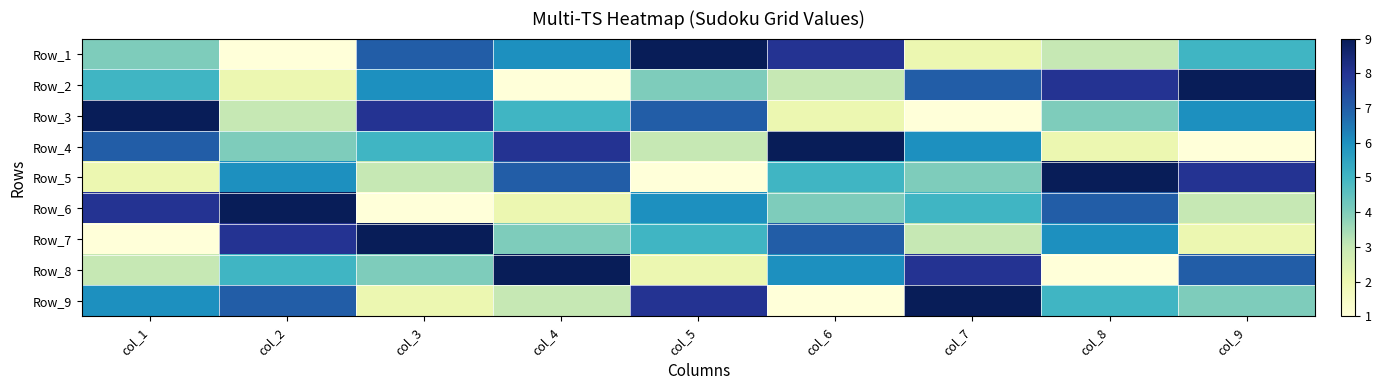

Reading left to right, what are all the values shown in this chart?

Row_1: col_1=4	col_2=1	col_3=7	col_4=6	col_5=9	col_6=8	col_7=2	col_8=3	col_9=5
Row_2: col_1=5	col_2=2	col_3=6	col_4=1	col_5=4	col_6=3	col_7=7	col_8=8	col_9=9
Row_3: col_1=9	col_2=3	col_3=8	col_4=5	col_5=7	col_6=2	col_7=1	col_8=4	col_9=6
Row_4: col_1=7	col_2=4	col_3=5	col_4=8	col_5=3	col_6=9	col_7=6	col_8=2	col_9=1
Row_5: col_1=2	col_2=6	col_3=3	col_4=7	col_5=1	col_6=5	col_7=4	col_8=9	col_9=8
Row_6: col_1=8	col_2=9	col_3=1	col_4=2	col_5=6	col_6=4	col_7=5	col_8=7	col_9=3
Row_7: col_1=1	col_2=8	col_3=9	col_4=4	col_5=5	col_6=7	col_7=3	col_8=6	col_9=2
Row_8: col_1=3	col_2=5	col_3=4	col_4=9	col_5=2	col_6=6	col_7=8	col_8=1	col_9=7
Row_9: col_1=6	col_2=7	col_3=2	col_4=3	col_5=8	col_6=1	col_7=9	col_8=5	col_9=4